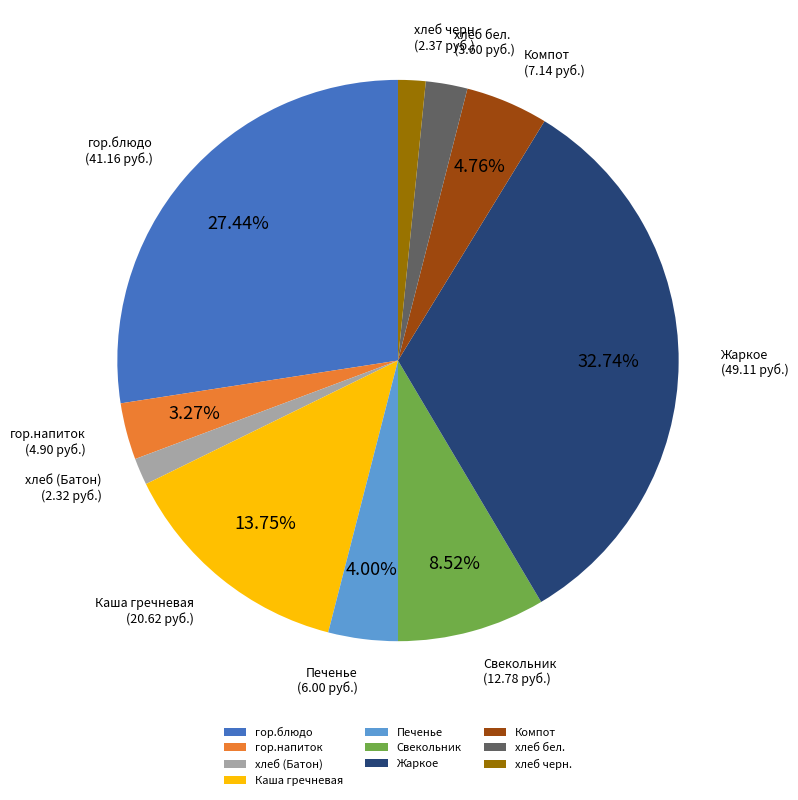

Is there a majority slice in this chart?

No